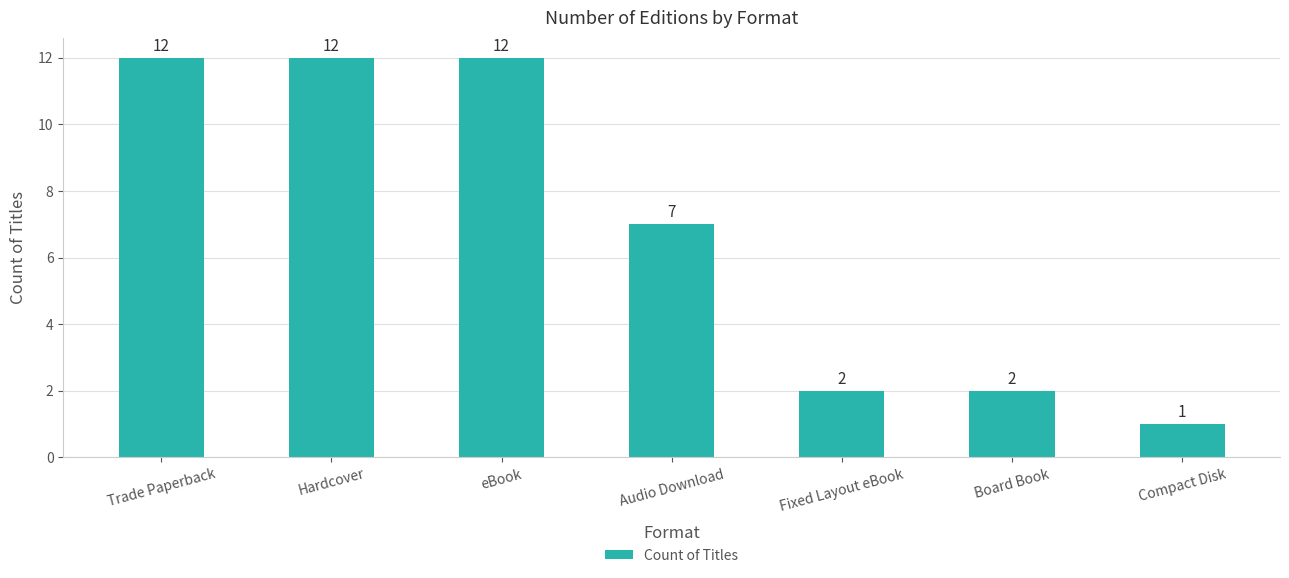

The chart shows a value of 2 at Board Book. True or false?

True